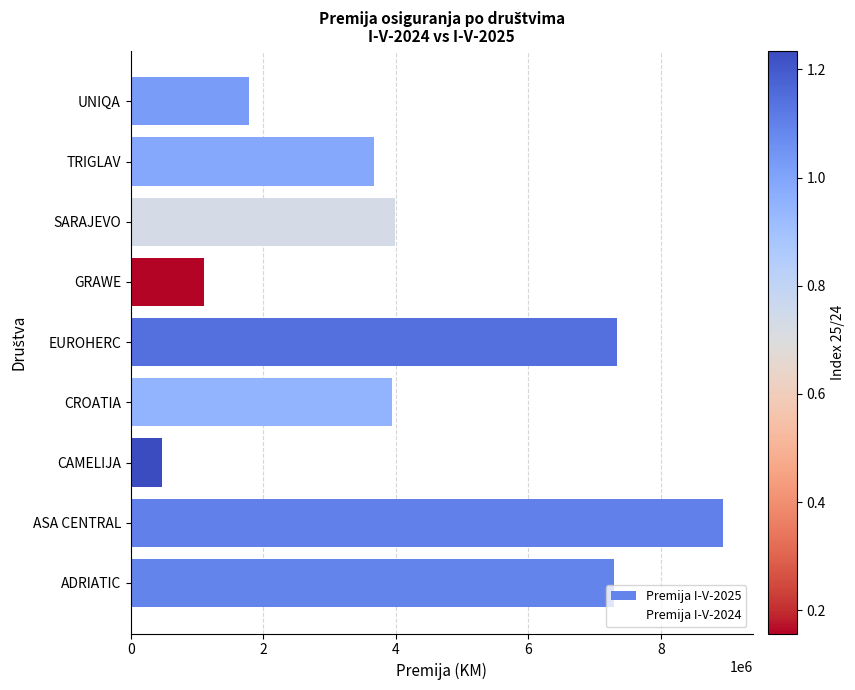

Which has a higher value, ASA CENTRAL or TRIGLAV?

ASA CENTRAL